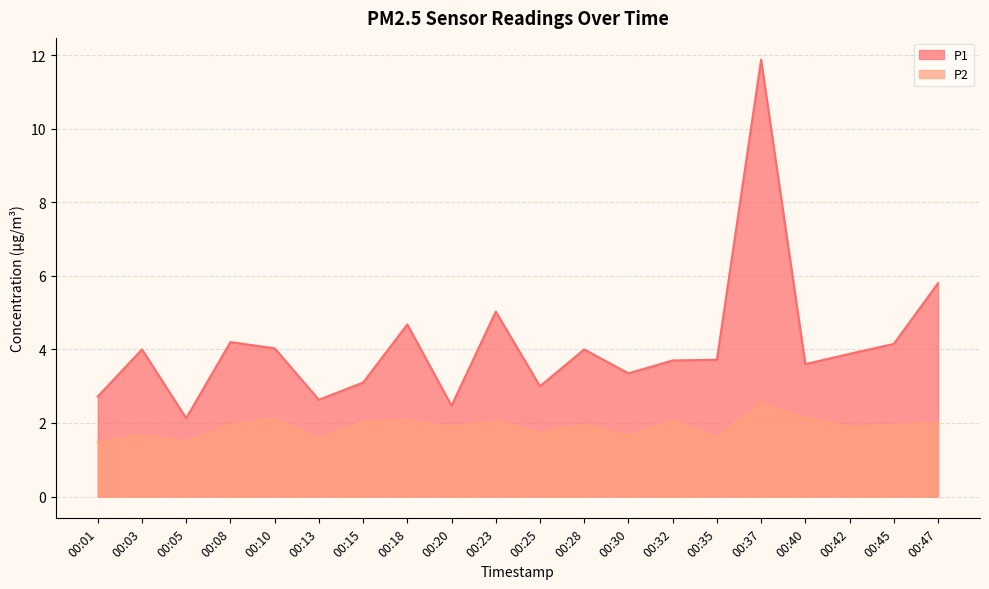

True or false: P2 has a value of 1.7 at 00:25.

True